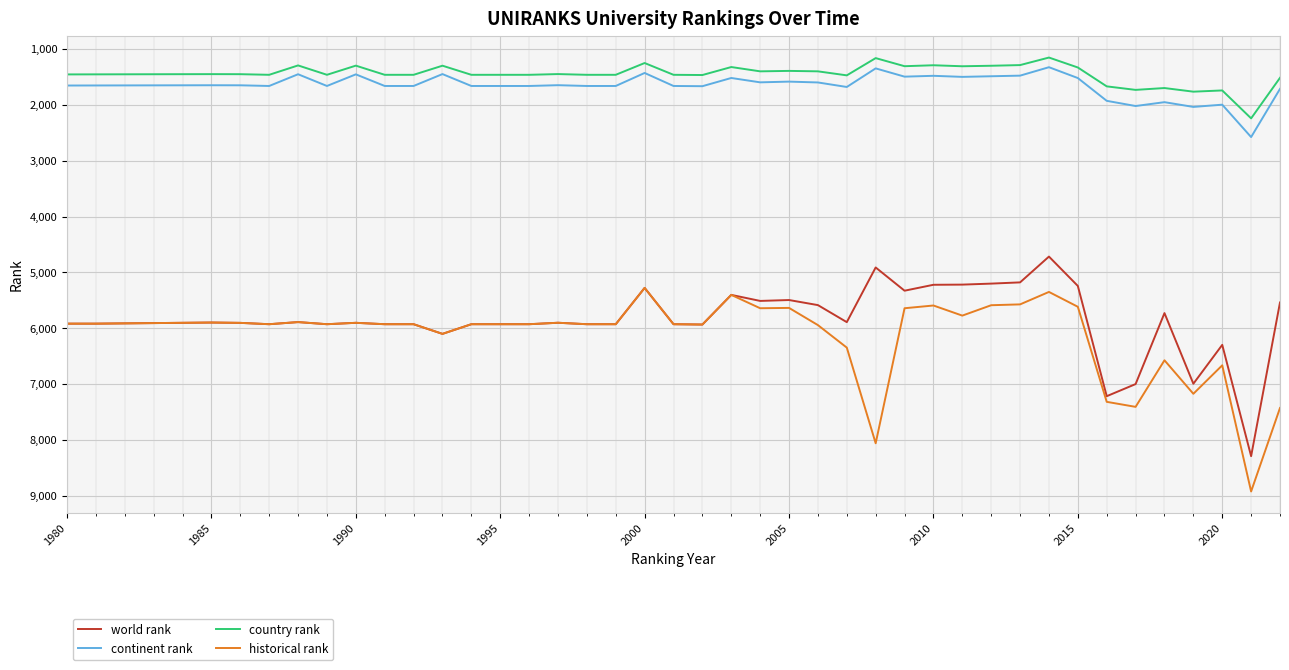

How many categories are shown in the chart?

40